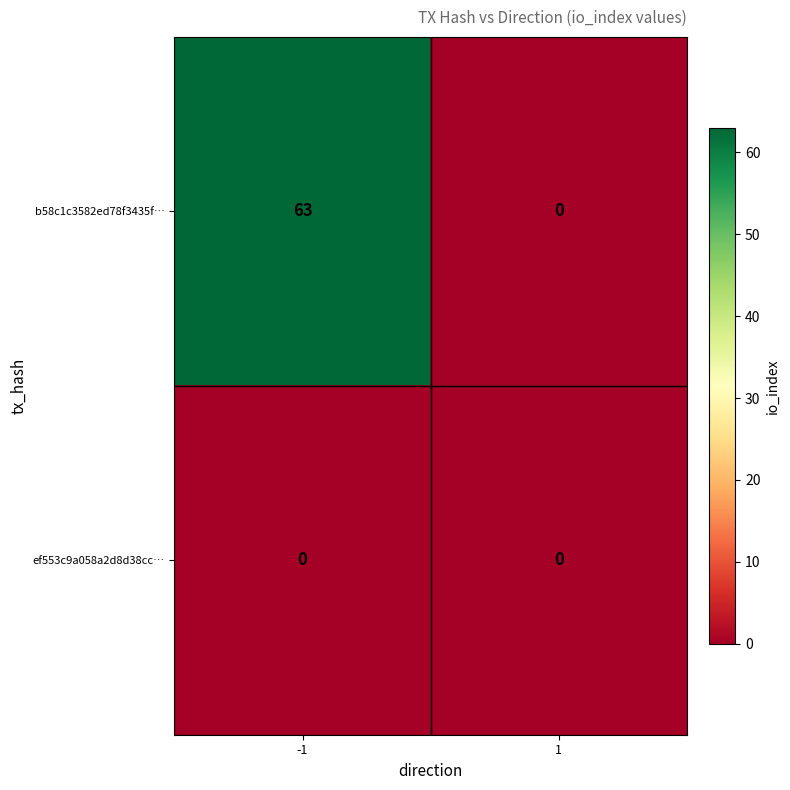

List the series in order of their peak value, highest first.

b58c1c3582ed78f3435f…, ef553c9a058a2d8d38cc…